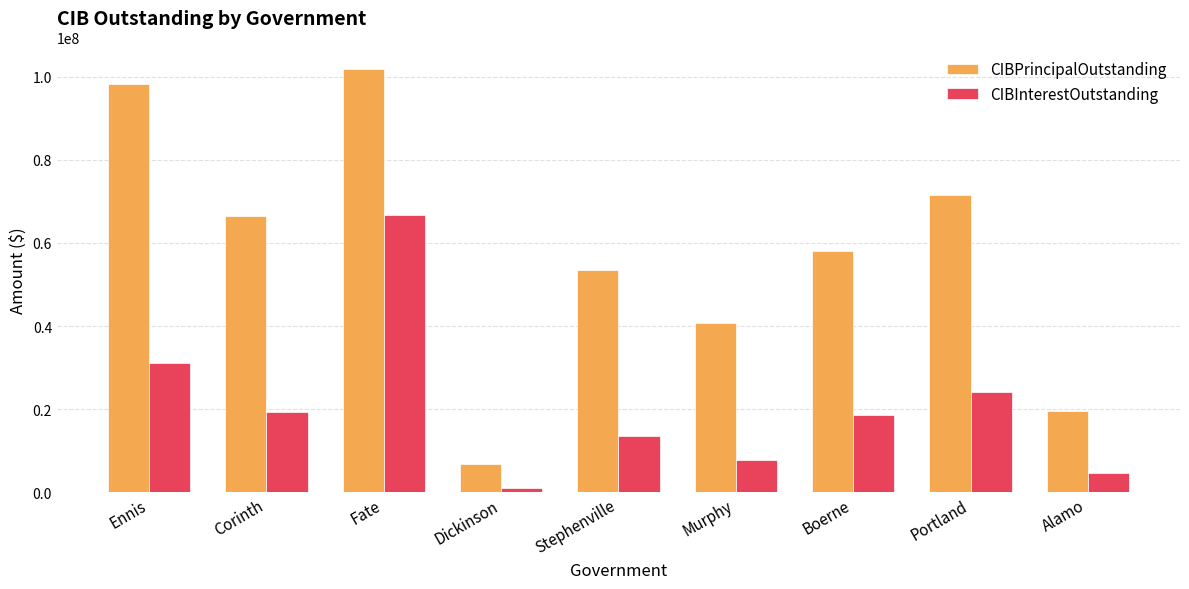

What is the maximum value for CIBPrincipalOutstanding?

101896000.0